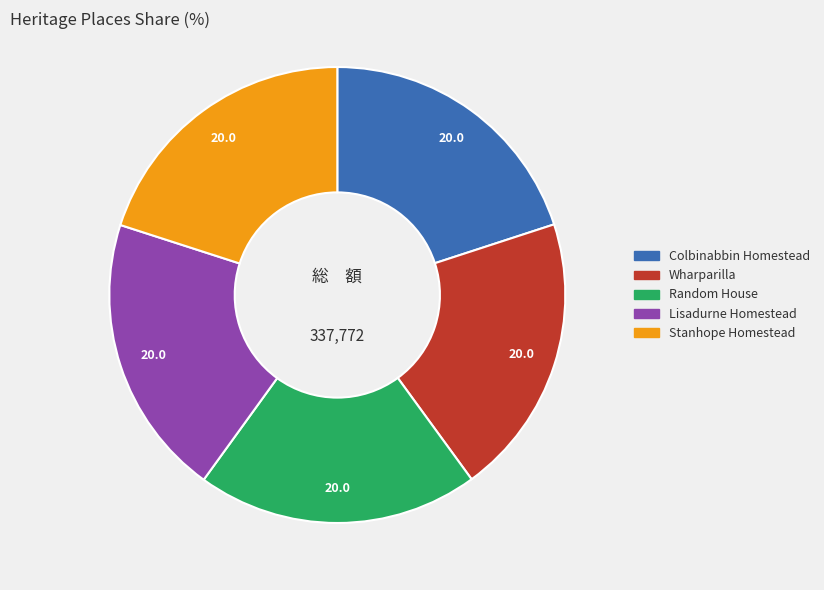

Approximately how many times larger is the value at Wharparilla compared to Colbinabbin Homestead?

1.0